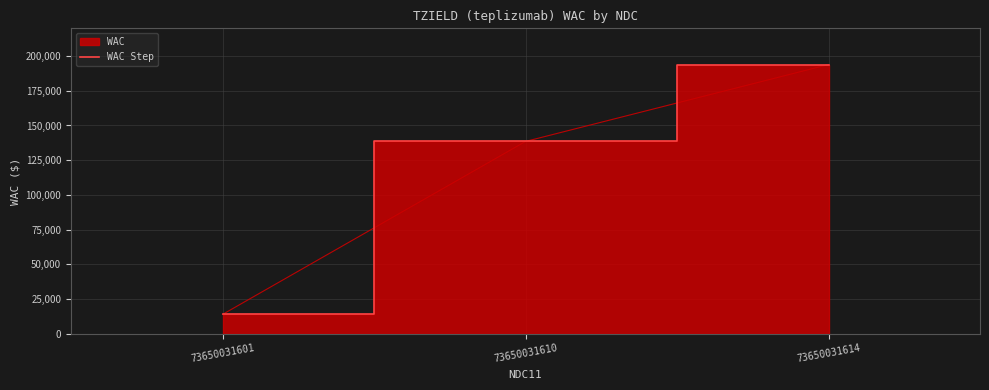

What is the greatest value displayed?

193900